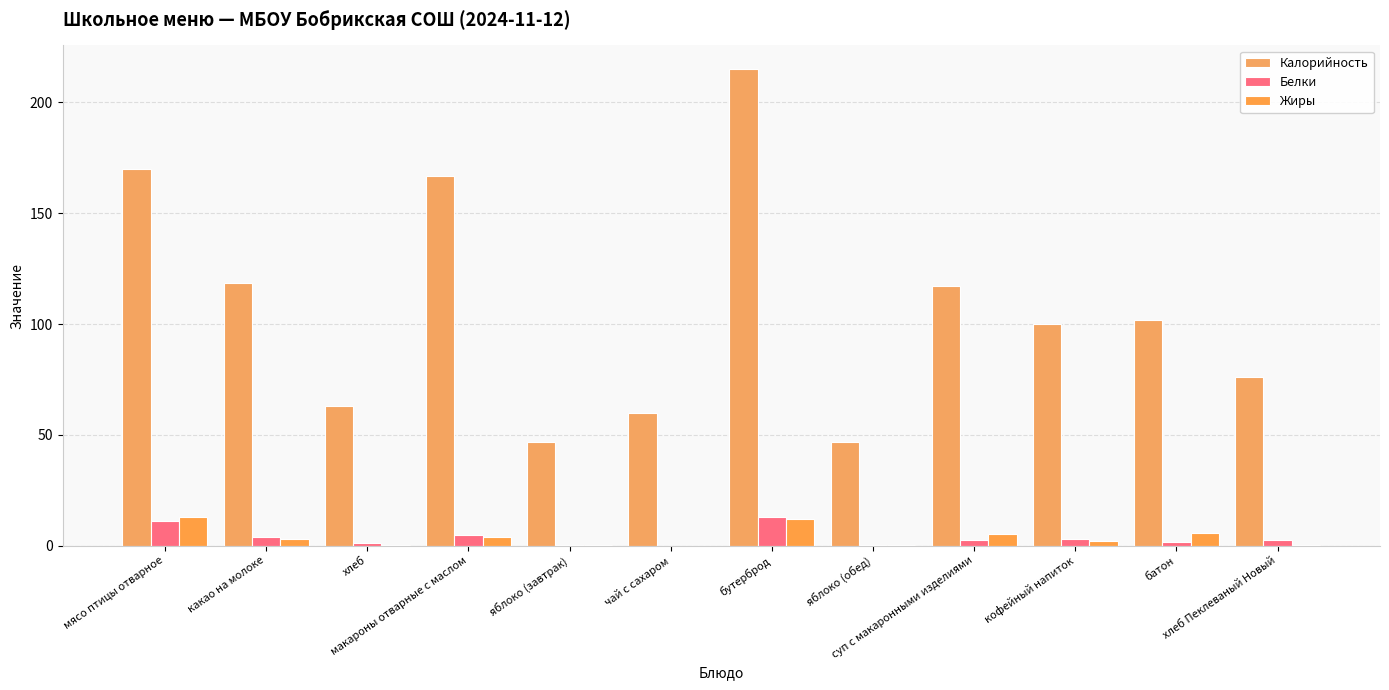

What is the sum of all Калорийность values?

1282.6